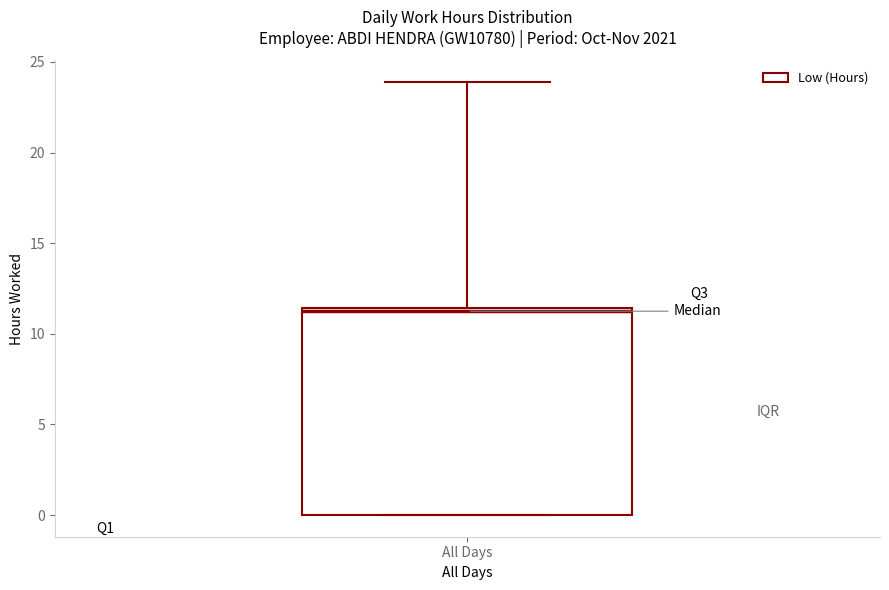

Read this box plot against the y-axis: the position of the median line, the range covered by the box, and the ends of both whiskers. The values are not printed on the chart, so give them approximately, as read against the axis.

median 11.5 (just below the box's upper edge), box 0.0 to 11.5, whiskers 0.0 to 24.0